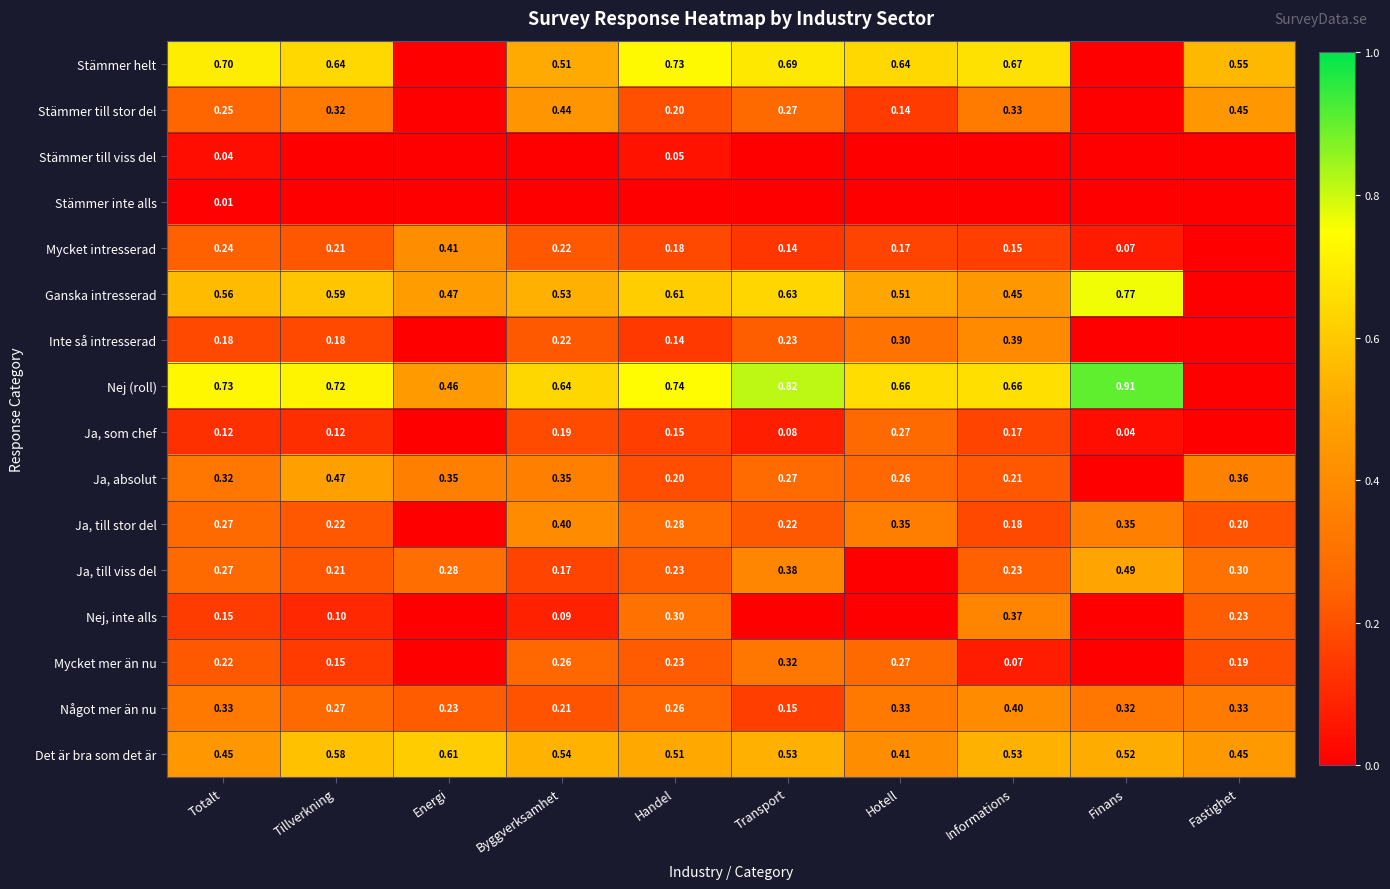

Between Finans and Hotell, which is larger?

Hotell